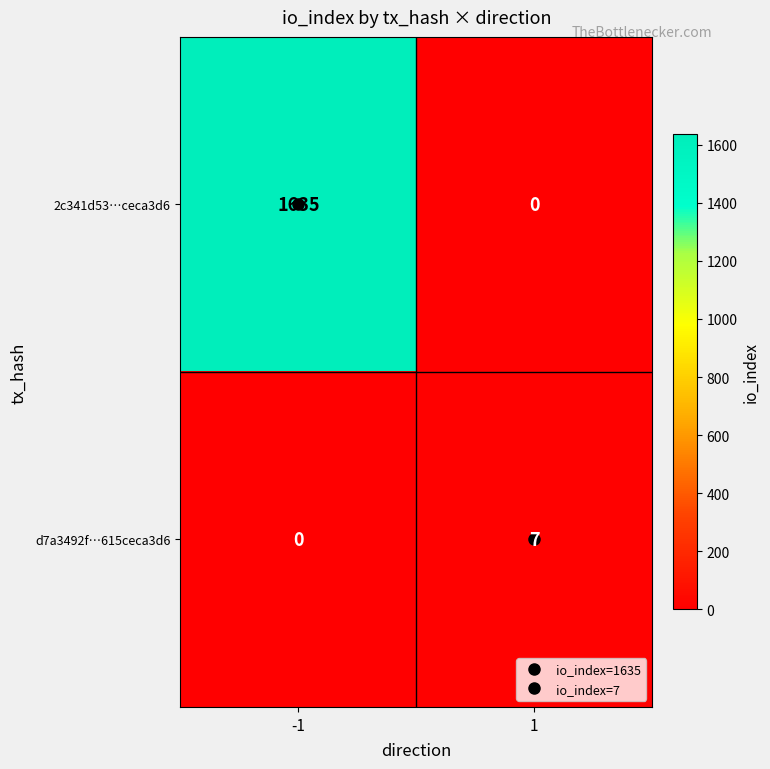

The d7a3492f…615ceca3d6 series shows 4 at -1. True or false?

False